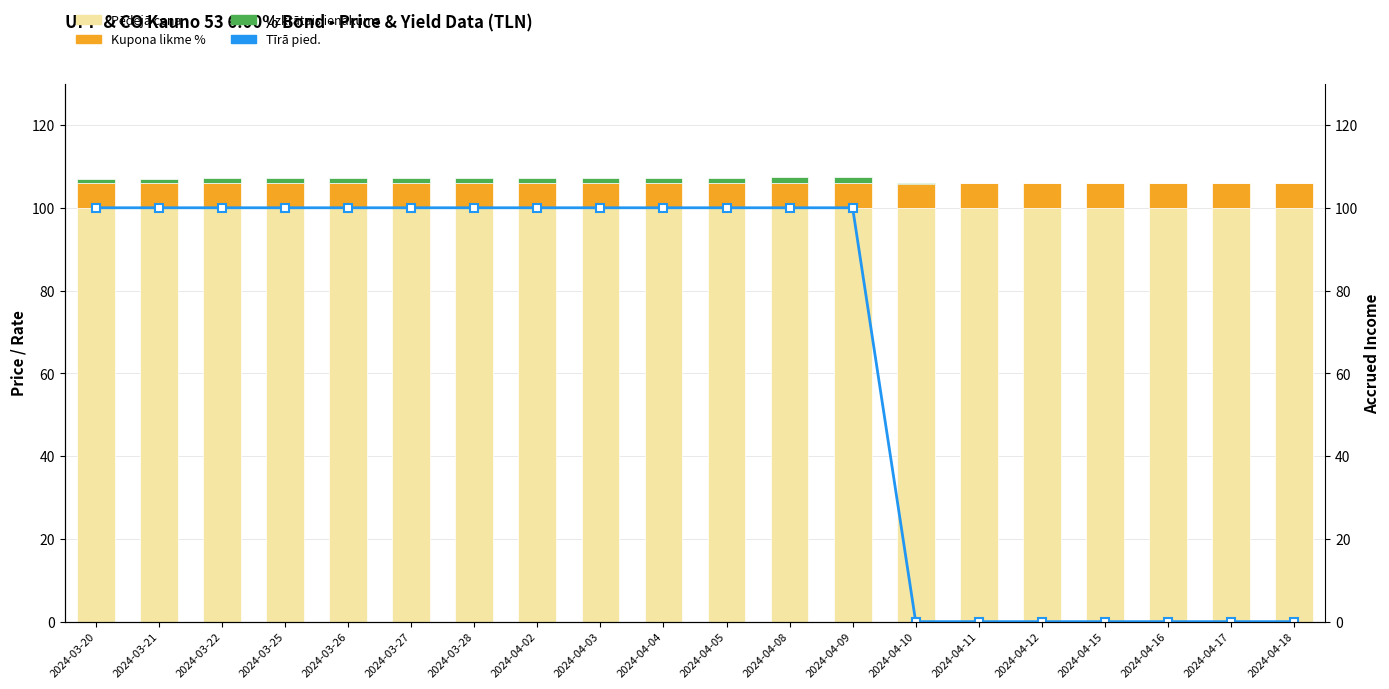

Which series has the largest range (max minus min)?

Tīrā pied.